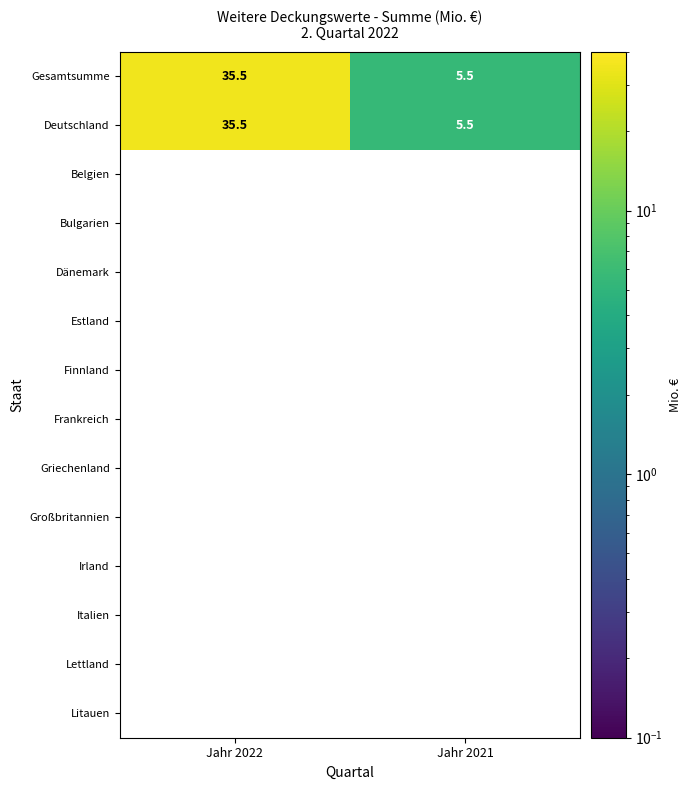

At which category does the chart reach its peak across all series?

Jahr 2022